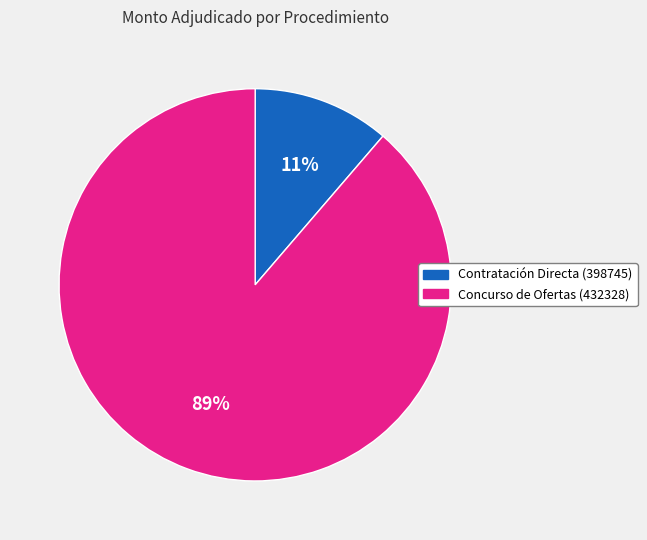

True or false: Contratación Directa (398745) accounts for 11% of the total.

True